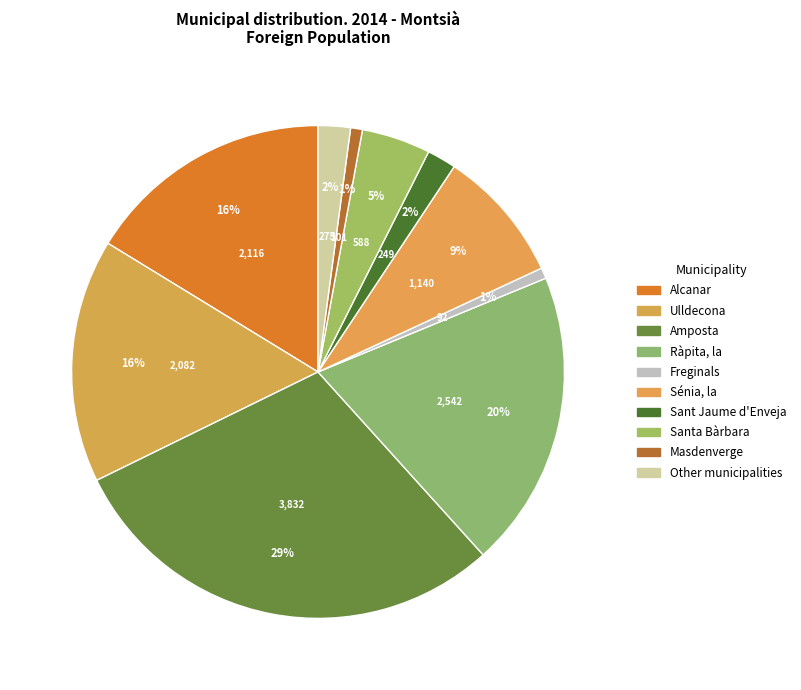

Which slice is the smallest?

Freginals